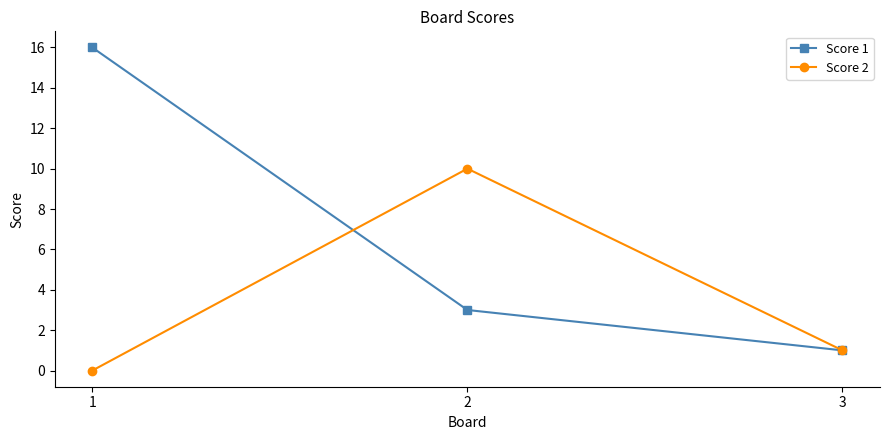

Is the value of Score 1 at 1 greater than the value of Score 2 at 3?

Yes